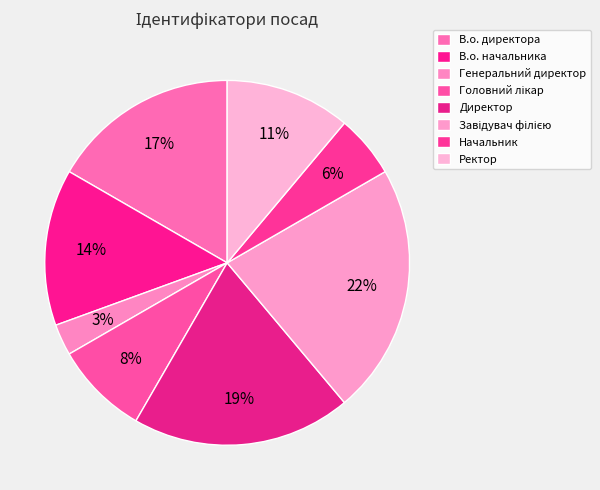

To the nearest percent, what is the combined percentage of Начальник and Ректор?

17%